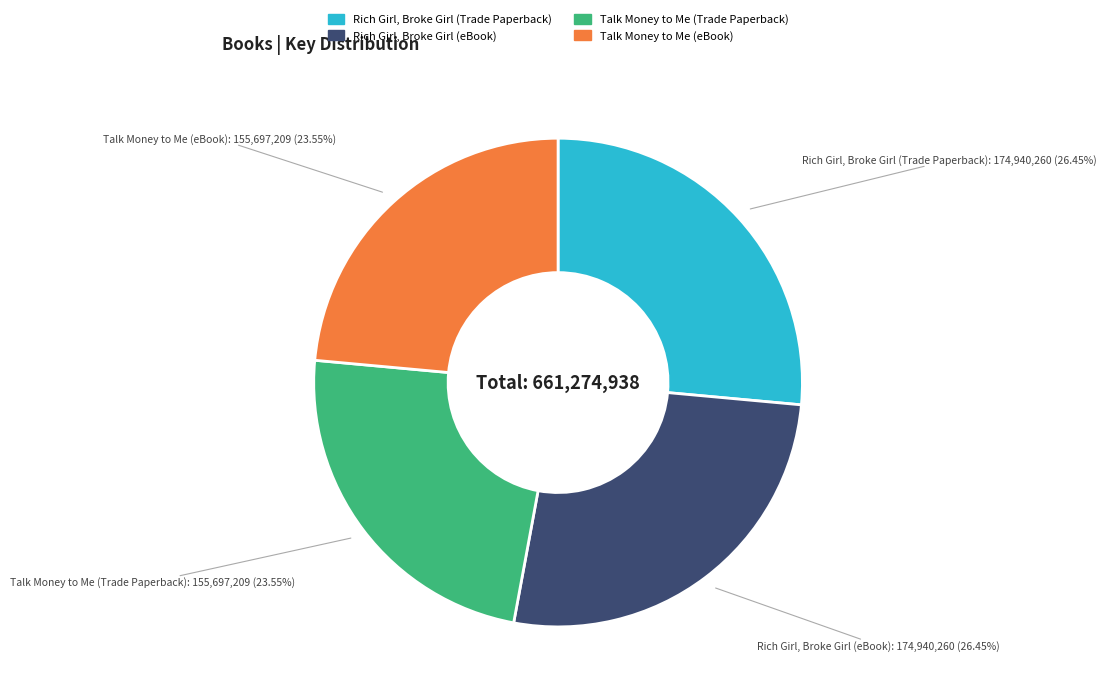

Count the number of slices in the pie.

4